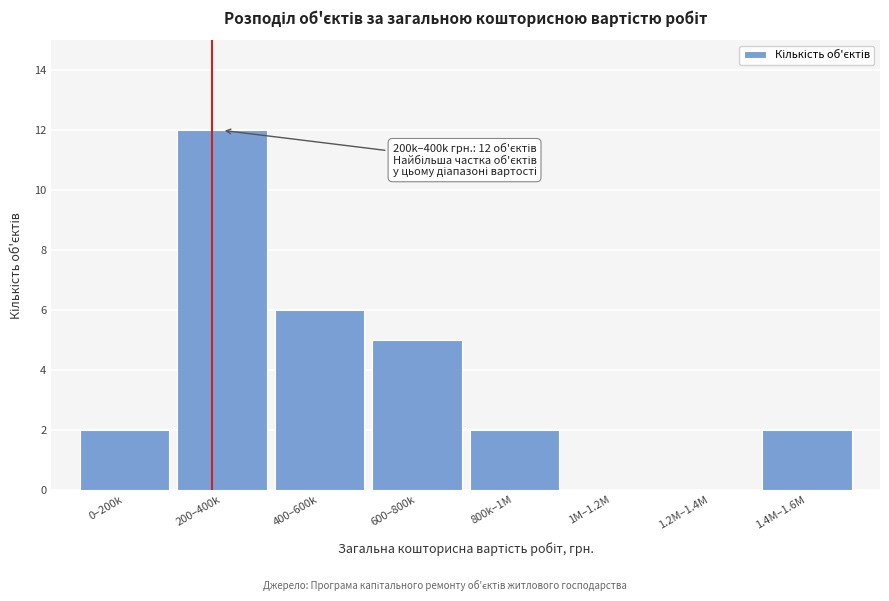

Reading right to left, transcribe all the data shown in this chart.

1.4M–1.6M=2	1.2M–1.4M=0	1M–1.2M=0	800k–1M=2	600–800k=5	400–600k=6	200–400k=12	0–200k=2